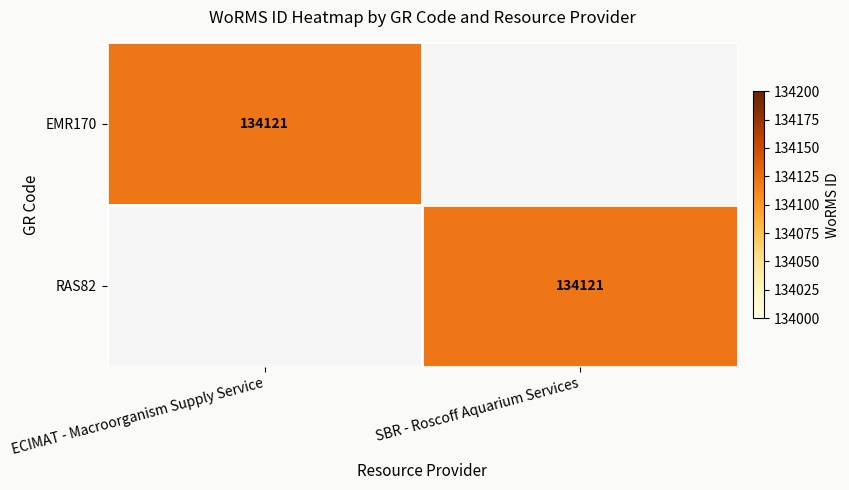

Which category has the lowest value across all series?

SBR - Roscoff Aquarium Services